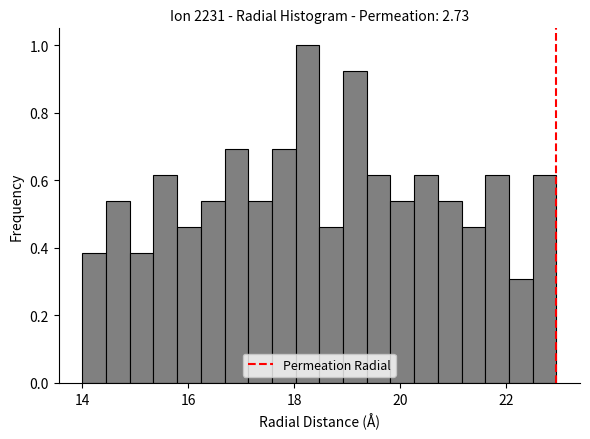

Around what value on the x-axis is the tallest bar? Give the approximate position of its centre, as read against the axis.

18.2